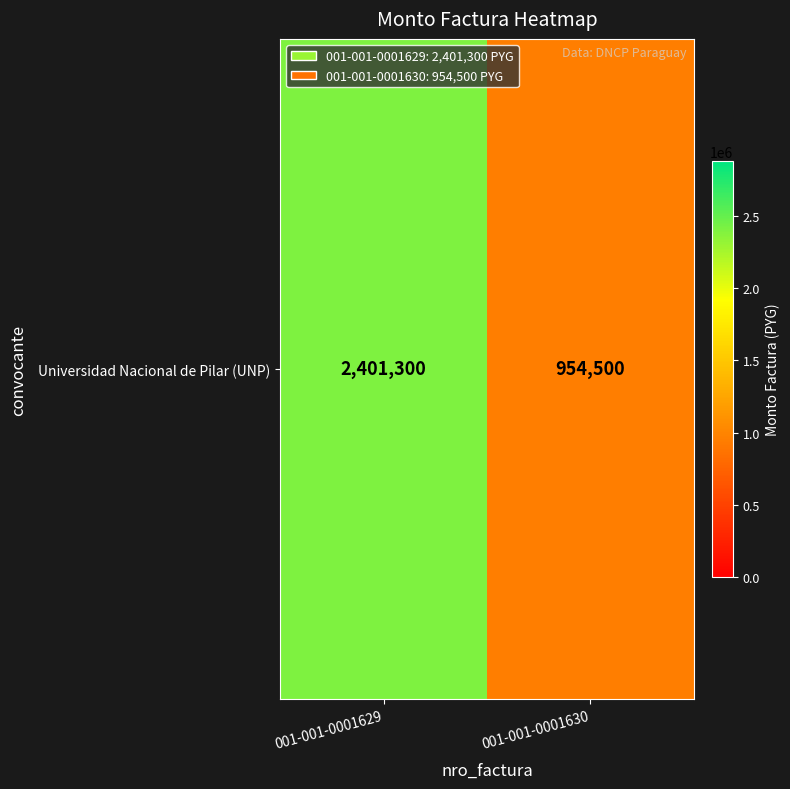

Reading right to left, what are all the values shown in this chart?

001-001-0001630=954500	001-001-0001629=2401300